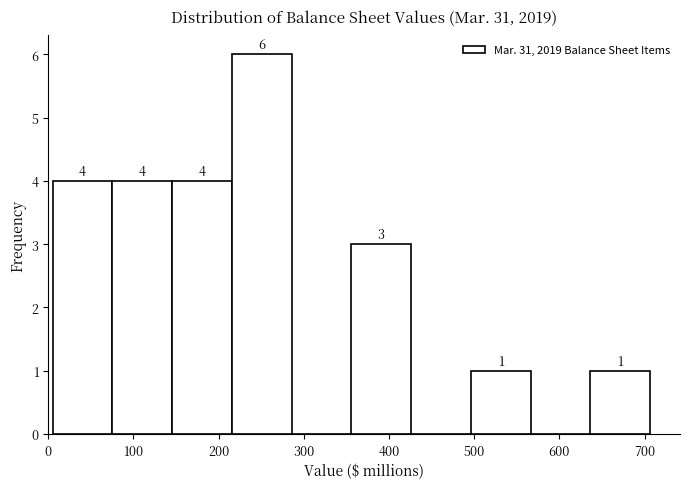

Over which range of the x-axis is the bar tallest?

220 to 290